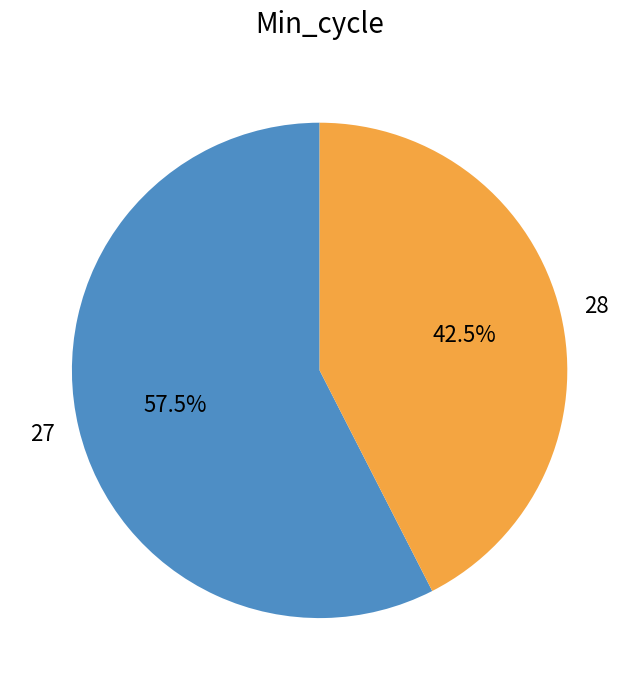

Is there a majority slice in this chart?

Yes